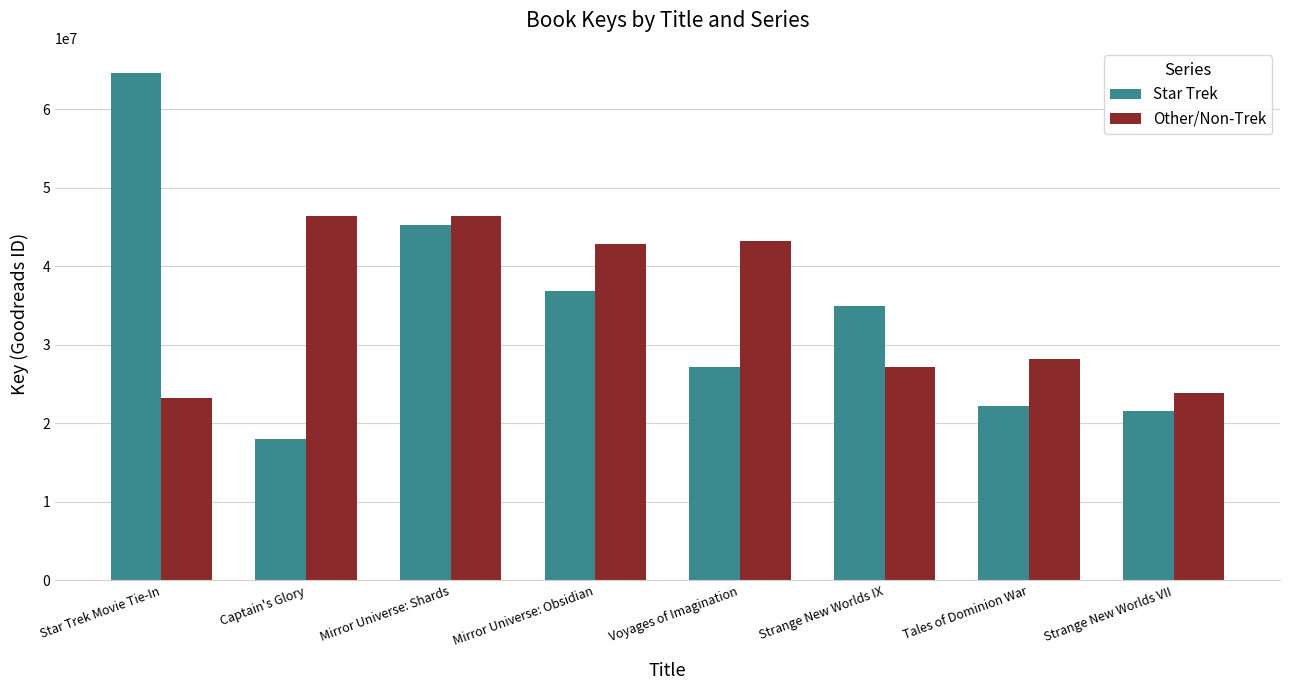

At how many categories does at least one series exceed 60192257?

1